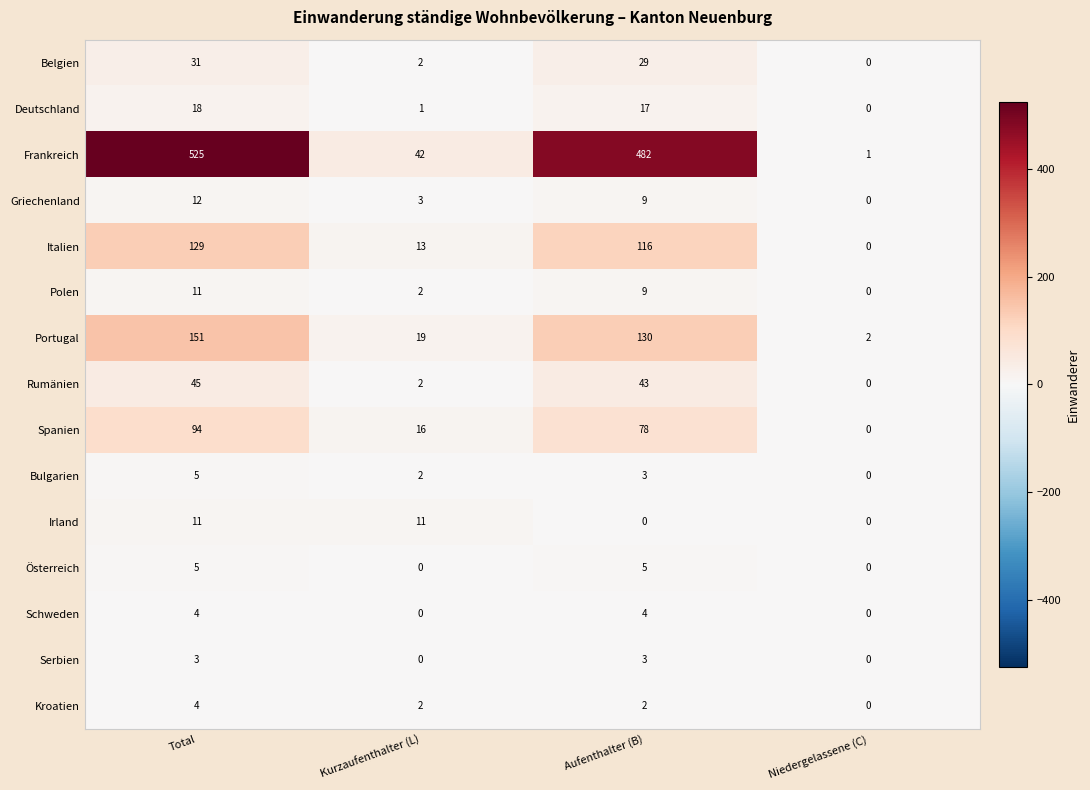

Which series has the largest range (max minus min)?

Frankreich